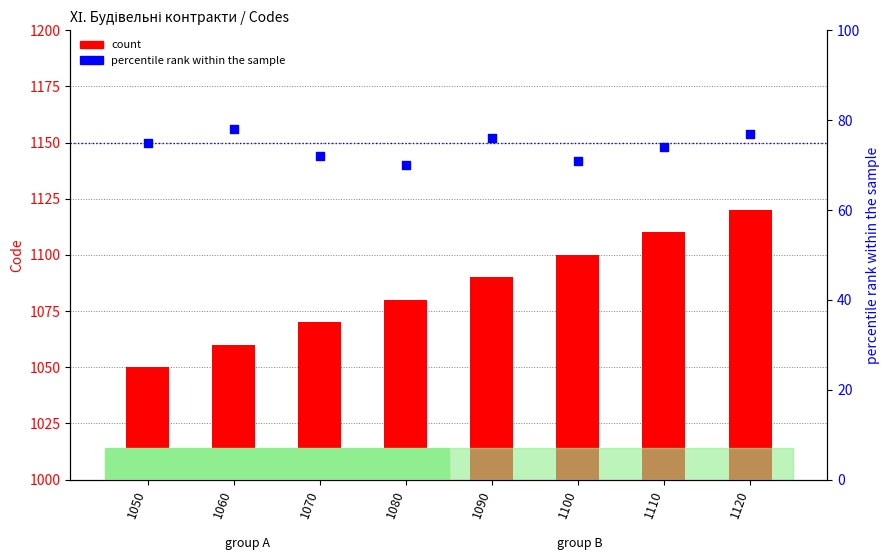

What are all the series names shown in the legend?

count, percentile rank within the sample